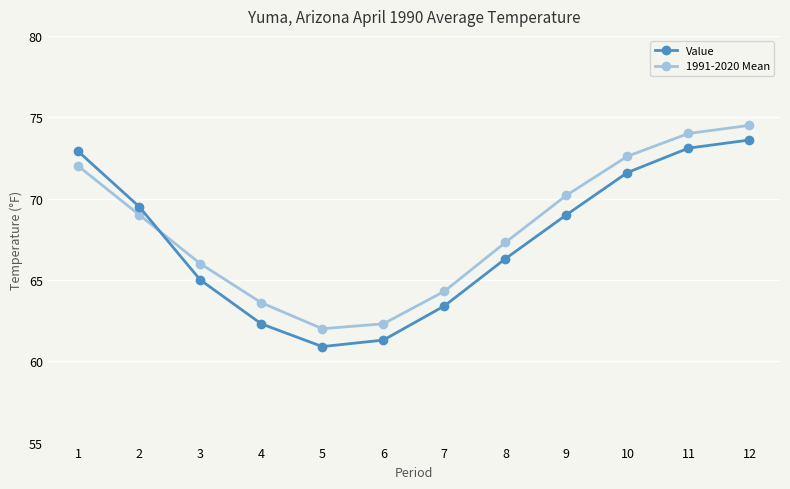

True or false: 1991-2020 Mean and Value cross at least once.

True